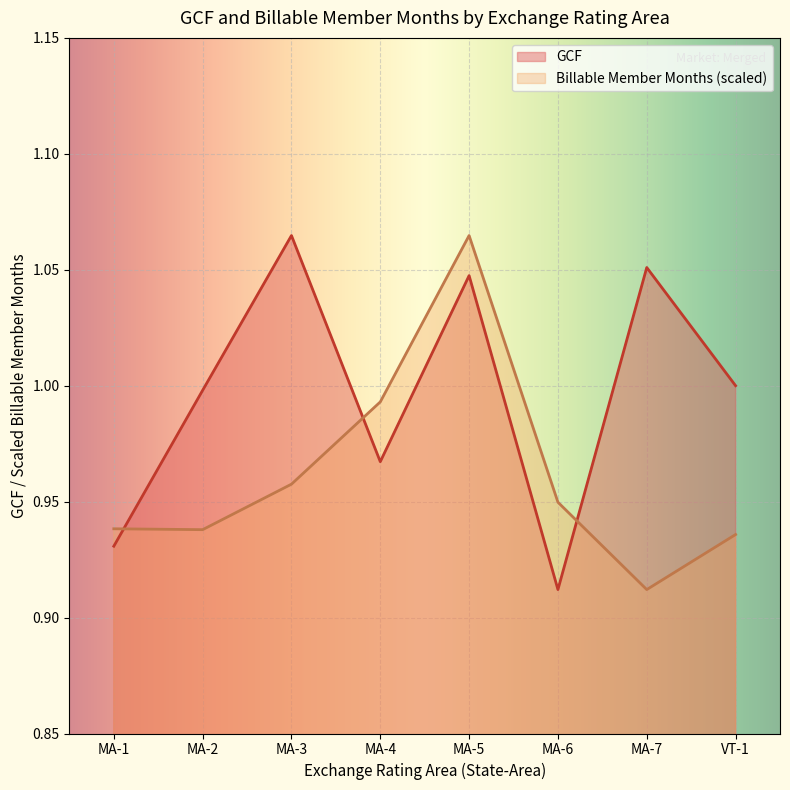

After their last crossing, which series has the higher values: Billable Member Months or GCF?

GCF